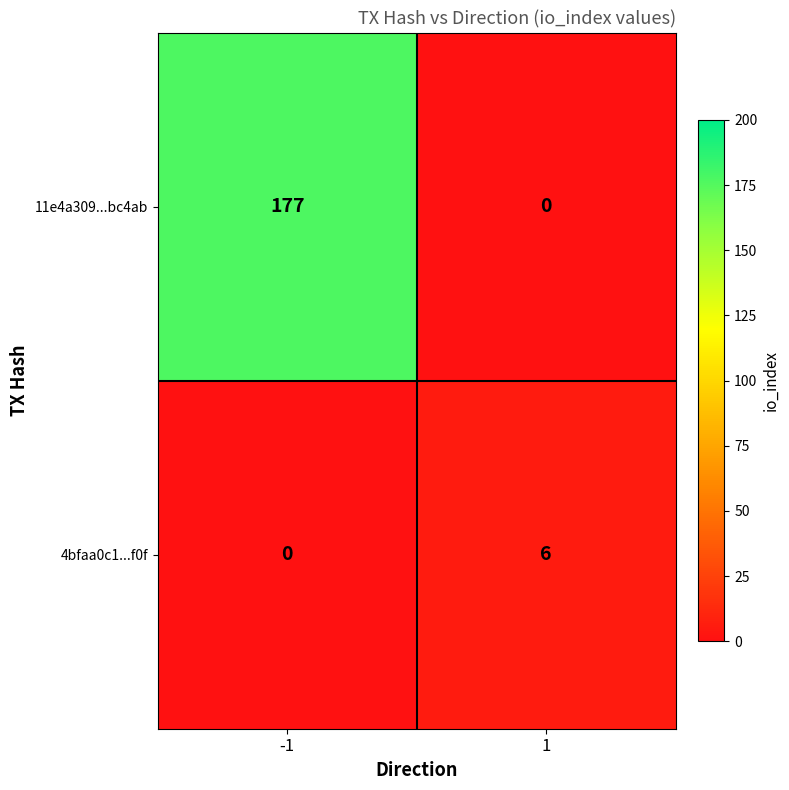

Reading left to right, transcribe all the data shown in this chart.

11e4a309...bc4ab: -1=177	1=0
4bfaa0c1...f0f: -1=0	1=6